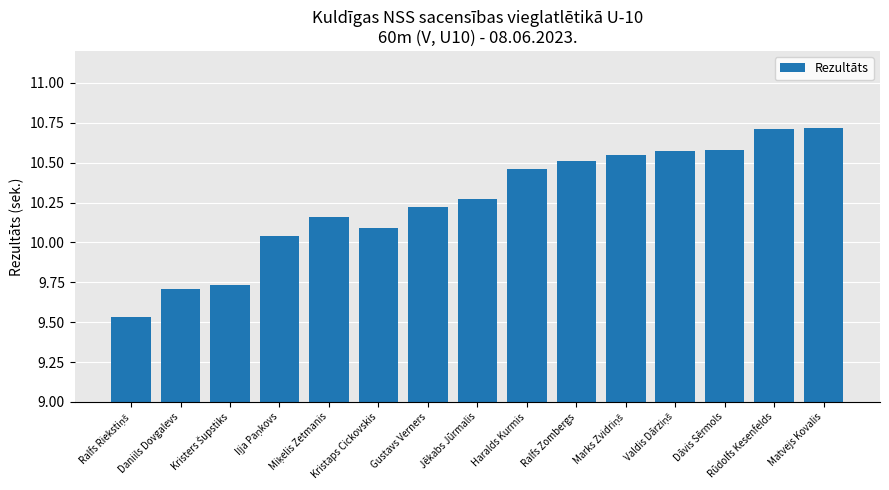

What is the maximum value shown in the chart?

10.7